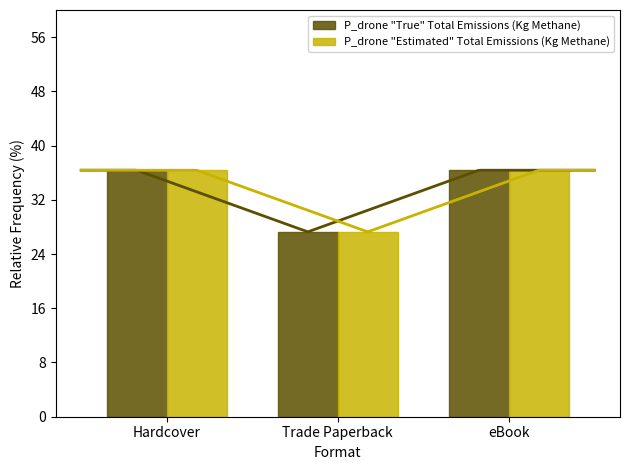

Is the value of P_drone "True" Total Emissions (Kg Methane) at Hardcover greater than the value of P_drone "Estimated" Total Emissions (Kg Methane) at Hardcover?

No